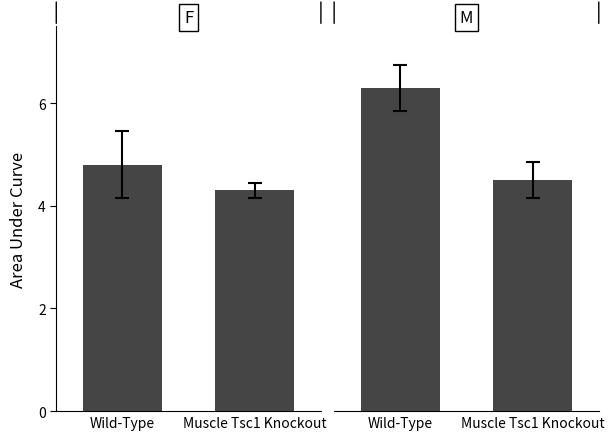

The F series shows 4.3 at Muscle Tsc1 Knockout. True or false?

True